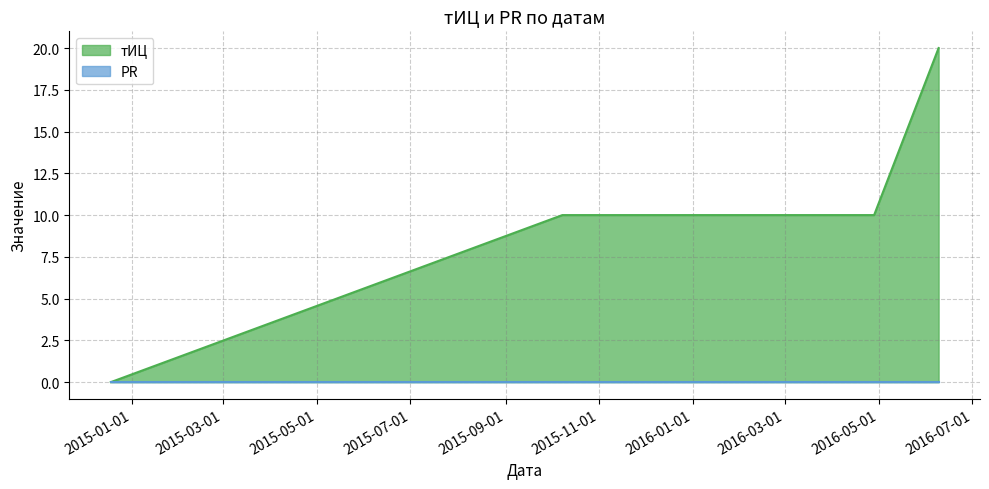

What is the difference between the maximum and minimum values?

20